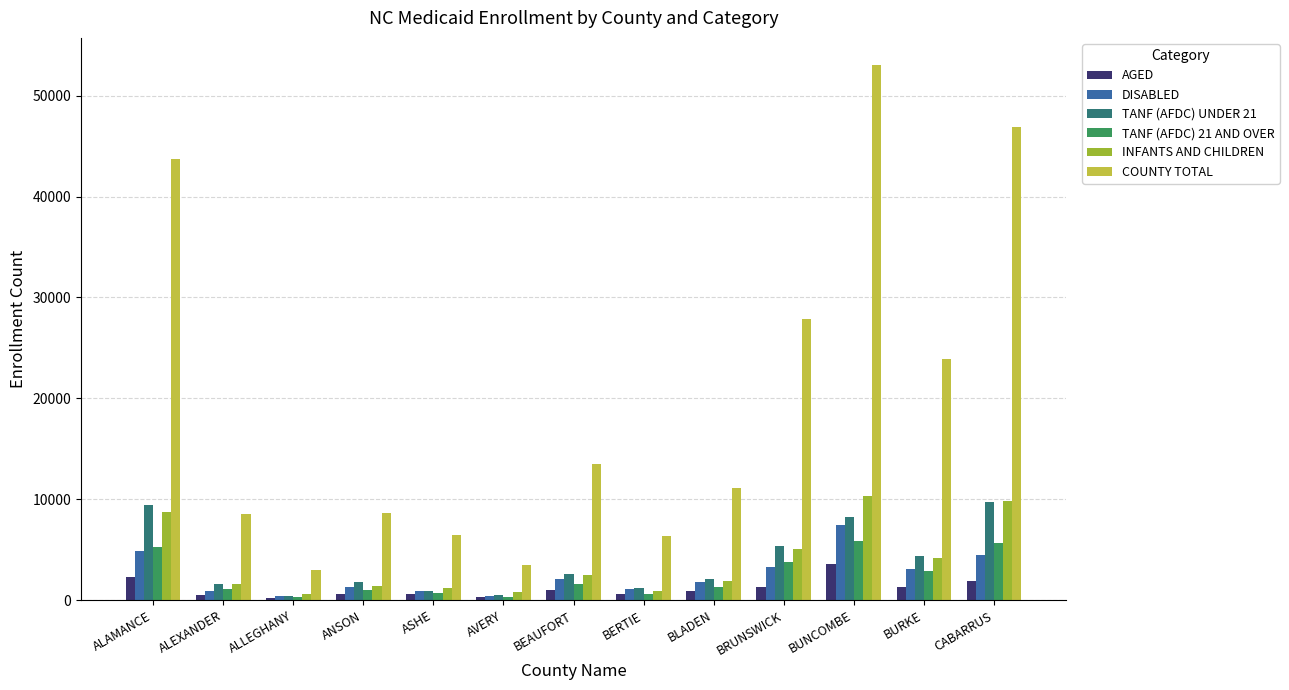

Read the COUNTY TOTAL value at BERTIE.

6411